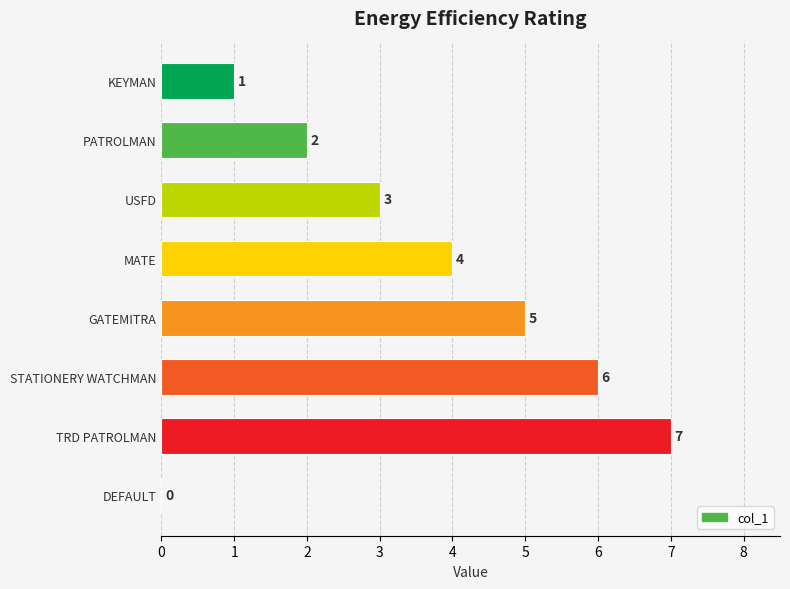

At which label is the value closest to 3?

USFD